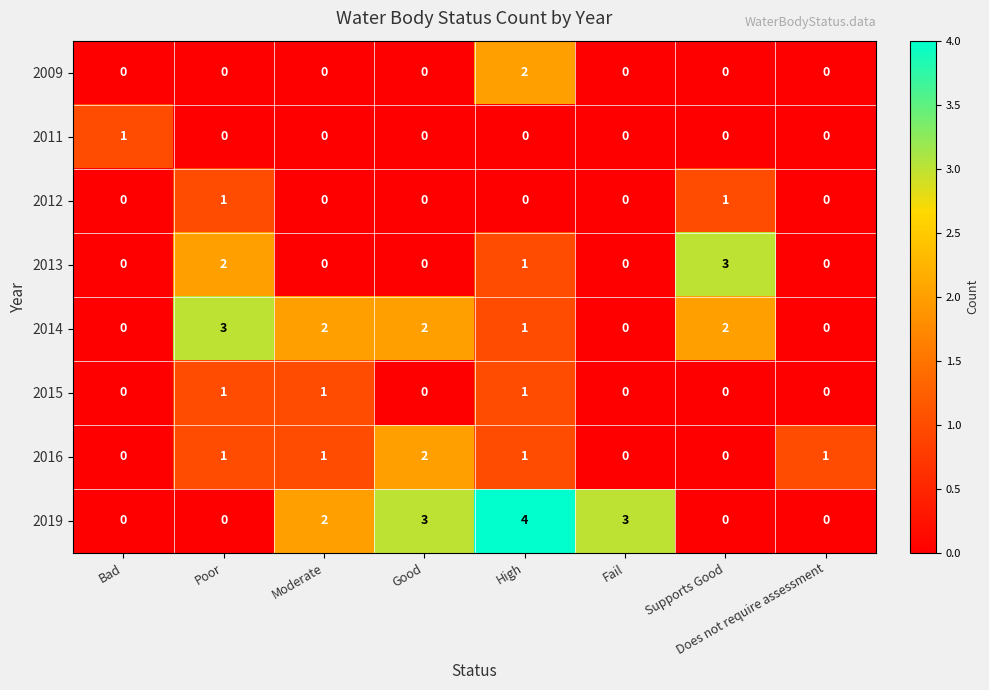

How many series are shown in this chart?

8